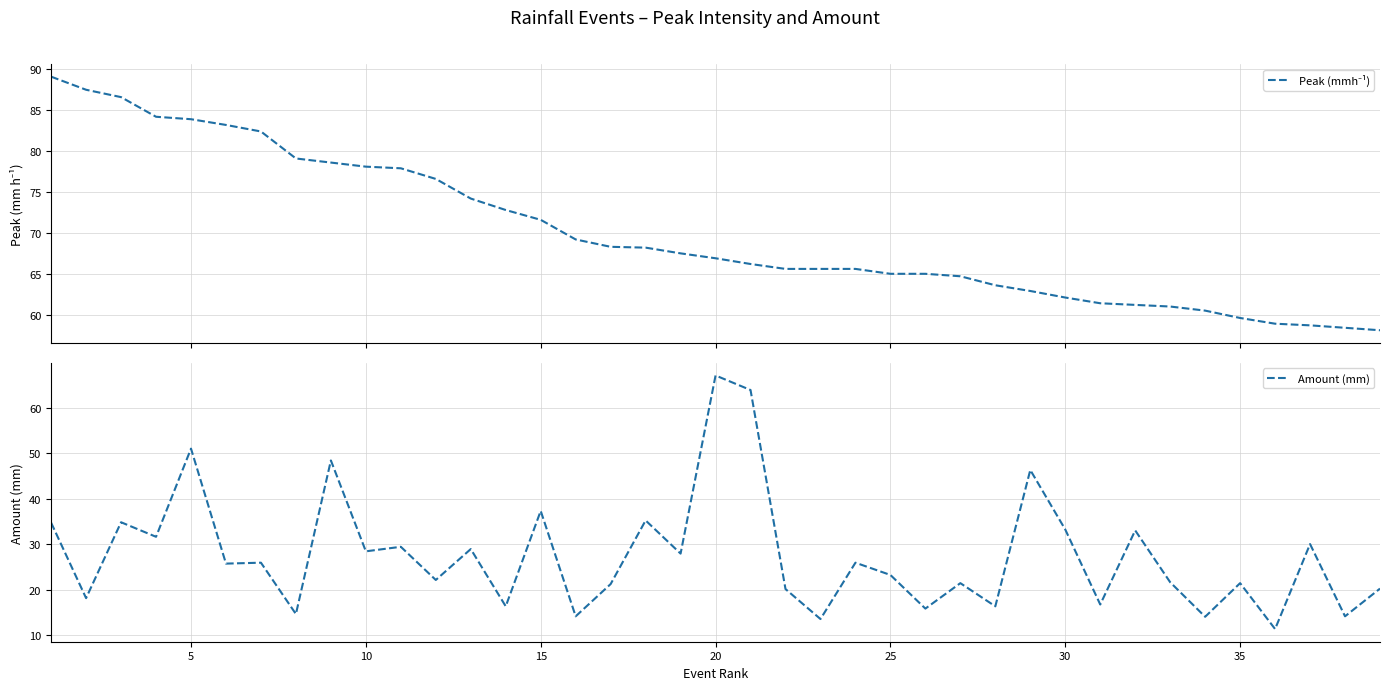

What is the difference between the maximum and second lowest values in the Peak (mmh⁻¹) series?

30.7